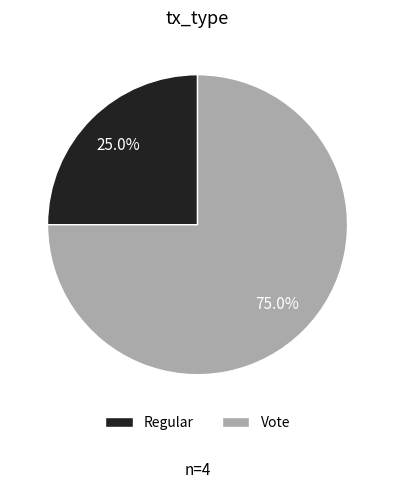

What is the smallest slice in the pie chart?

Regular